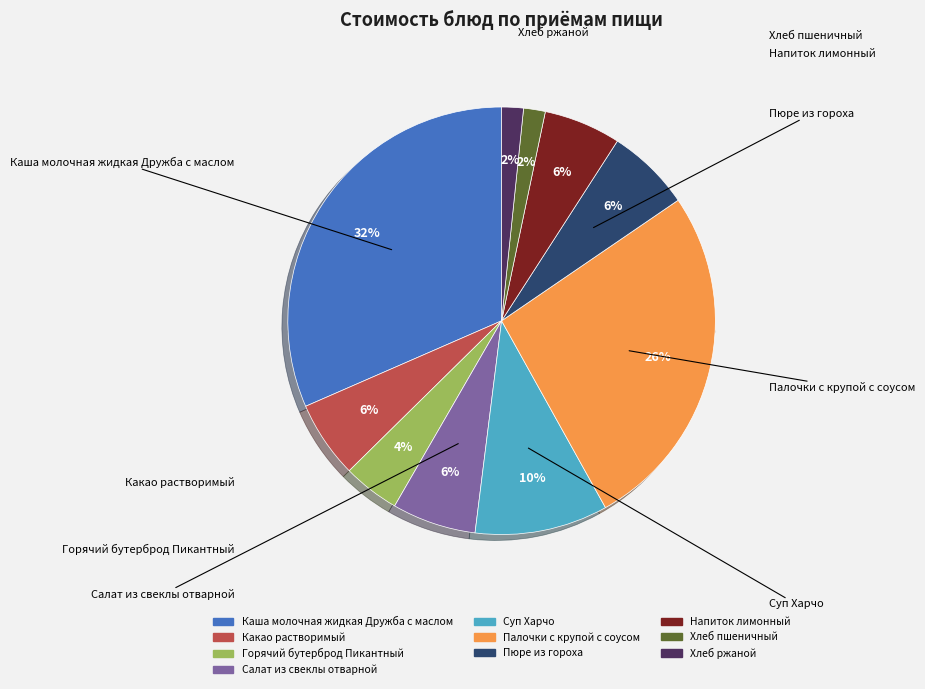

What percentage is NOT represented by Палочки с крупой с соусом?

73.5%